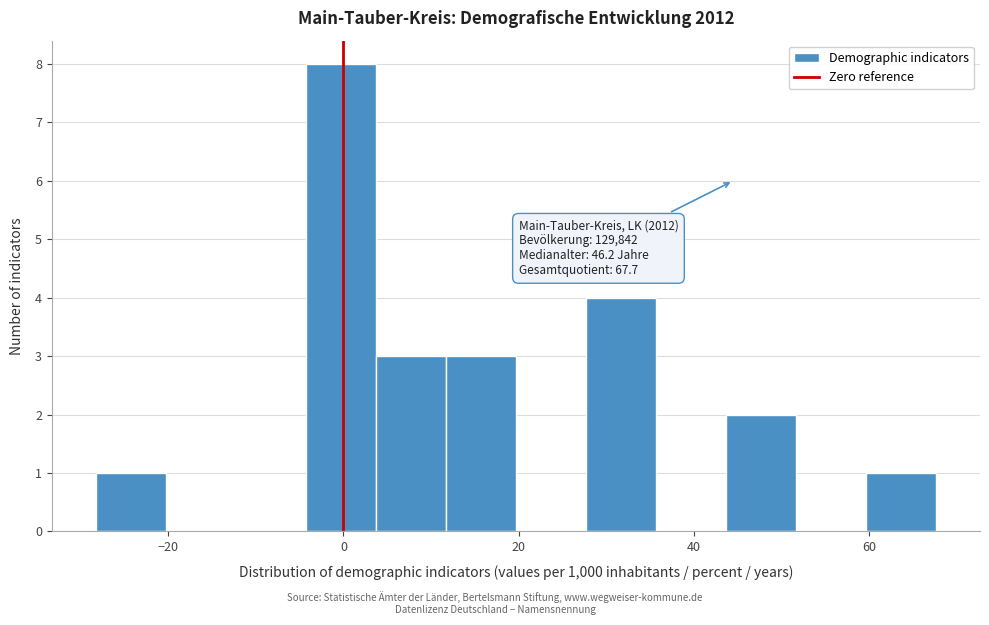

Which range on the x-axis has the tallest bar?

-4 to 4